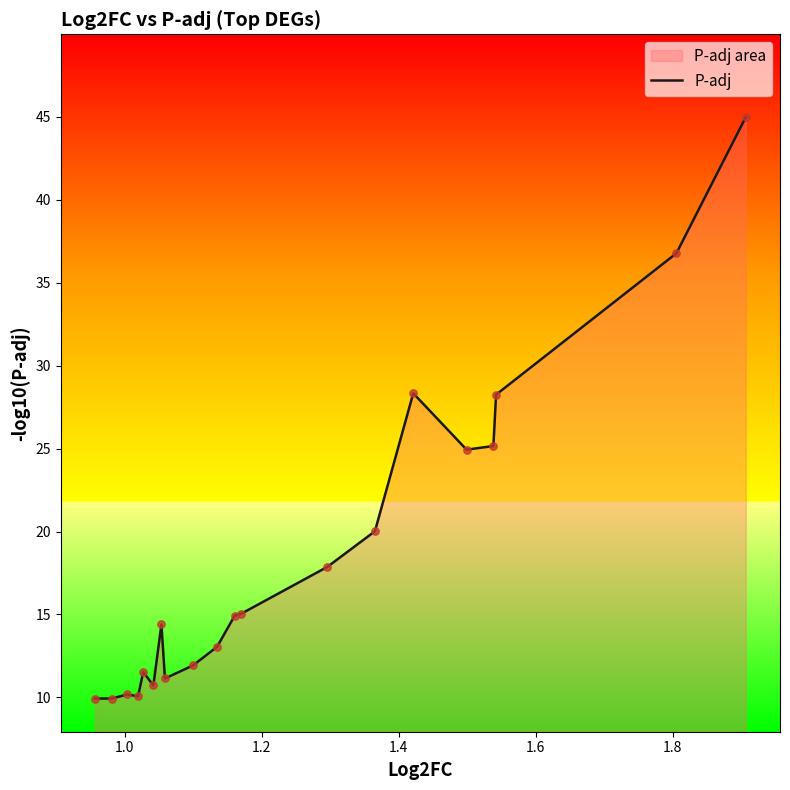

What is the difference between the maximum and minimum values?

35.0